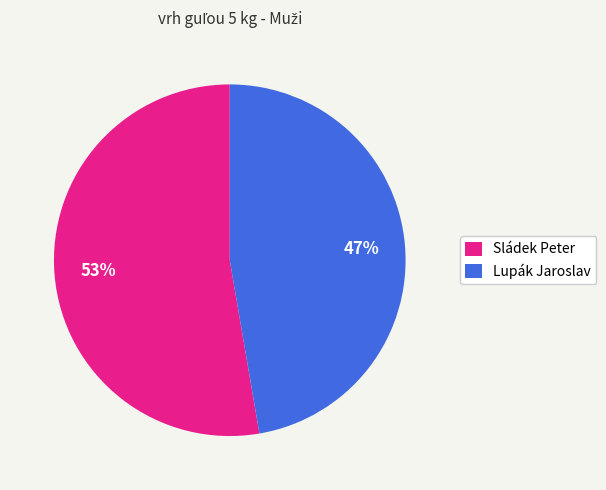

Which slice is the smallest?

Lupák Jaroslav